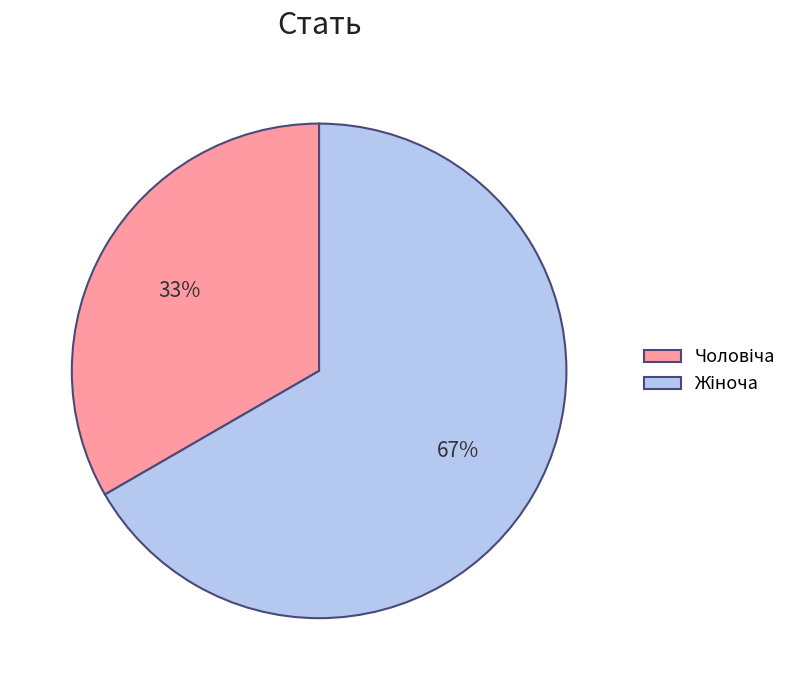

Does any single category account for the majority?

Yes